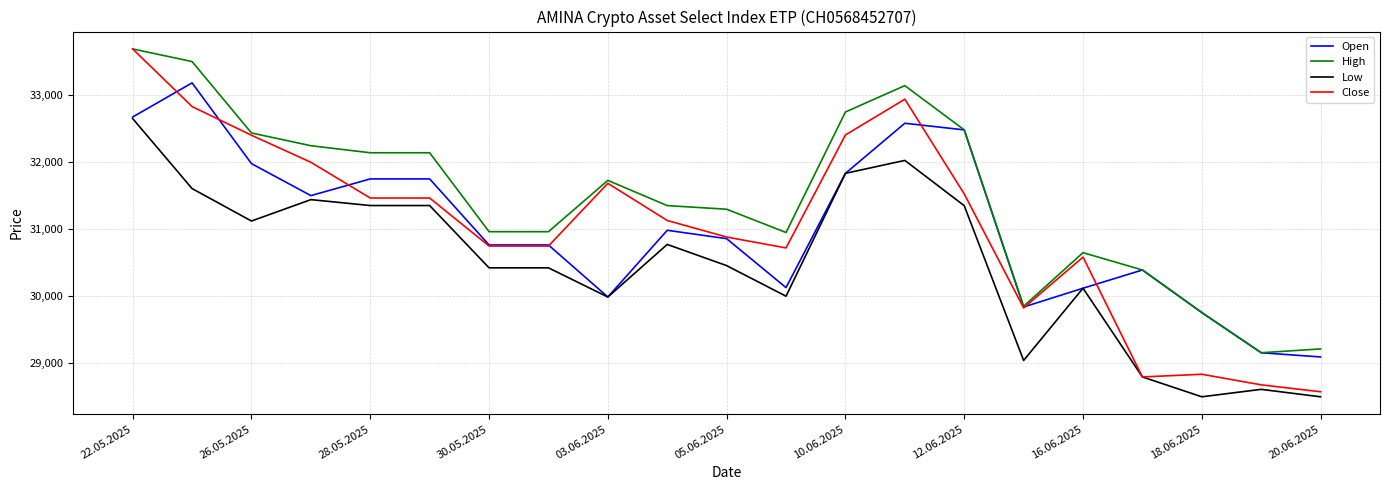

Which series has the widest spread of values?

Close